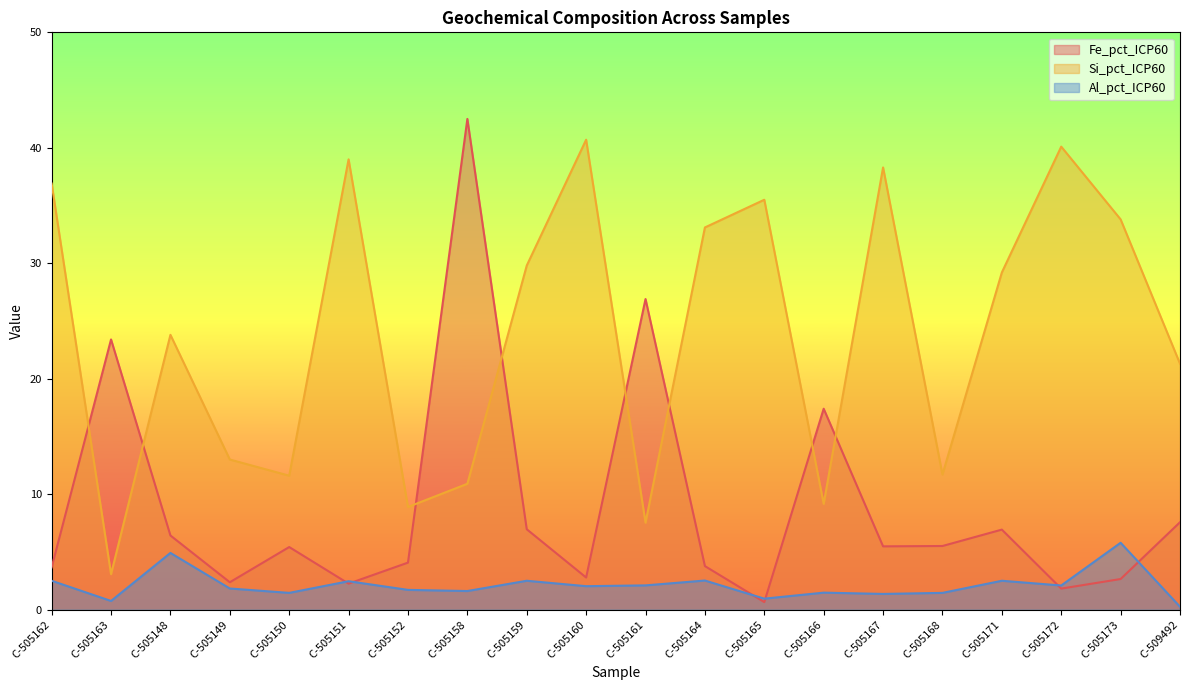

How many intersections are there between Si_pct_ICP60 and Fe_pct_ICP60?

8